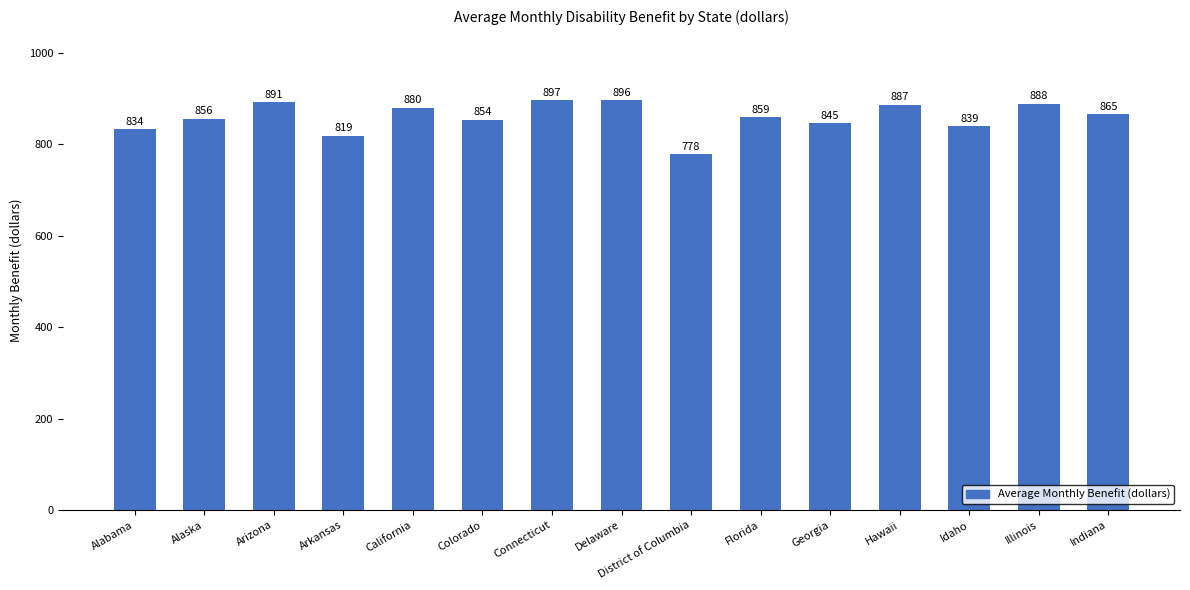

The value at Illinois is 888.9. True or false?

True